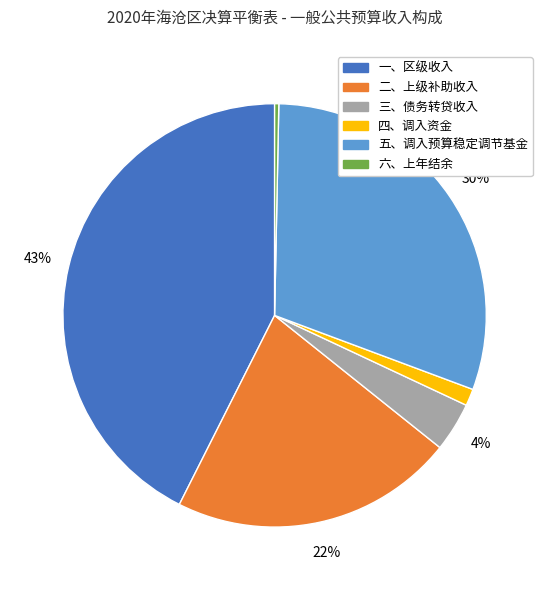

What is the largest slice in the pie chart?

一、区级收入